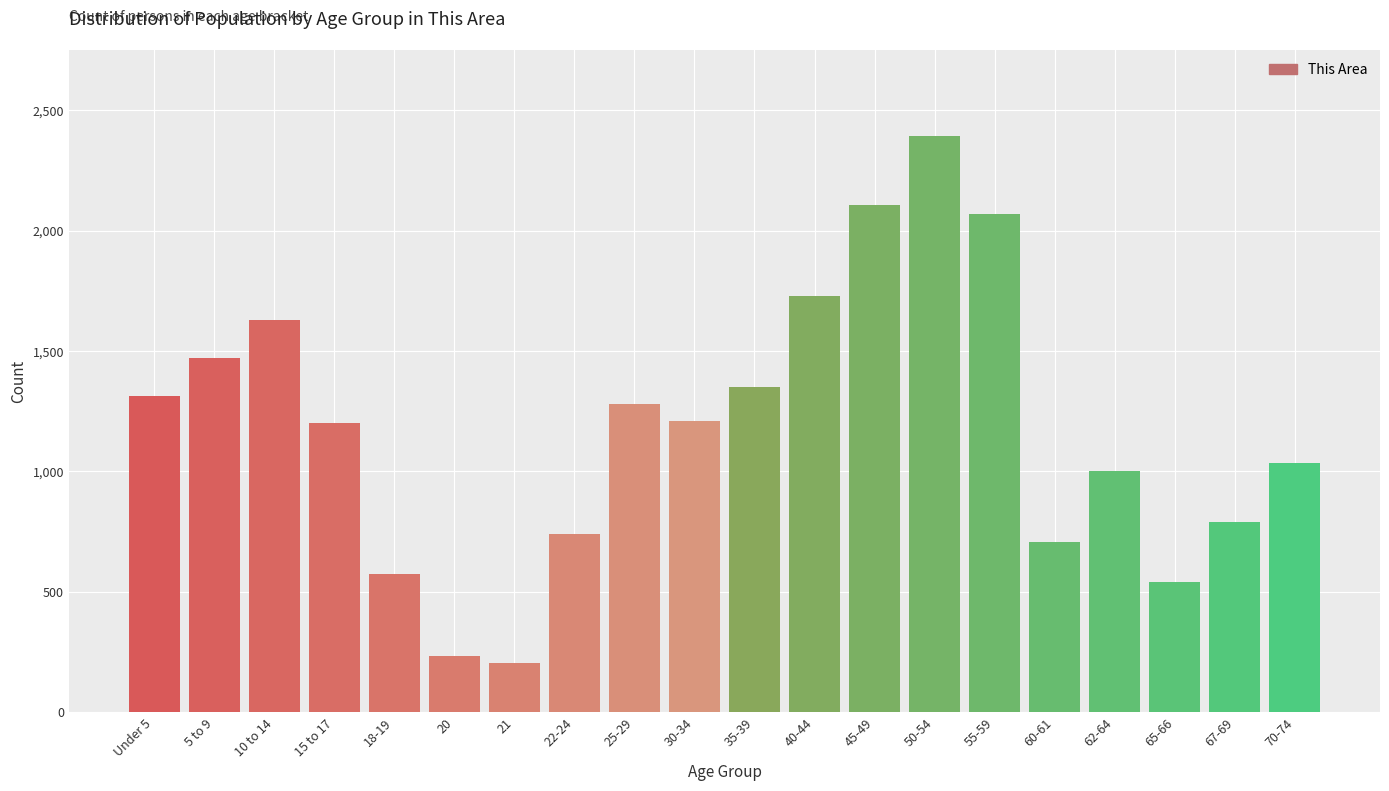

What is the change in value from 5 to 9 to 35-39?

-118